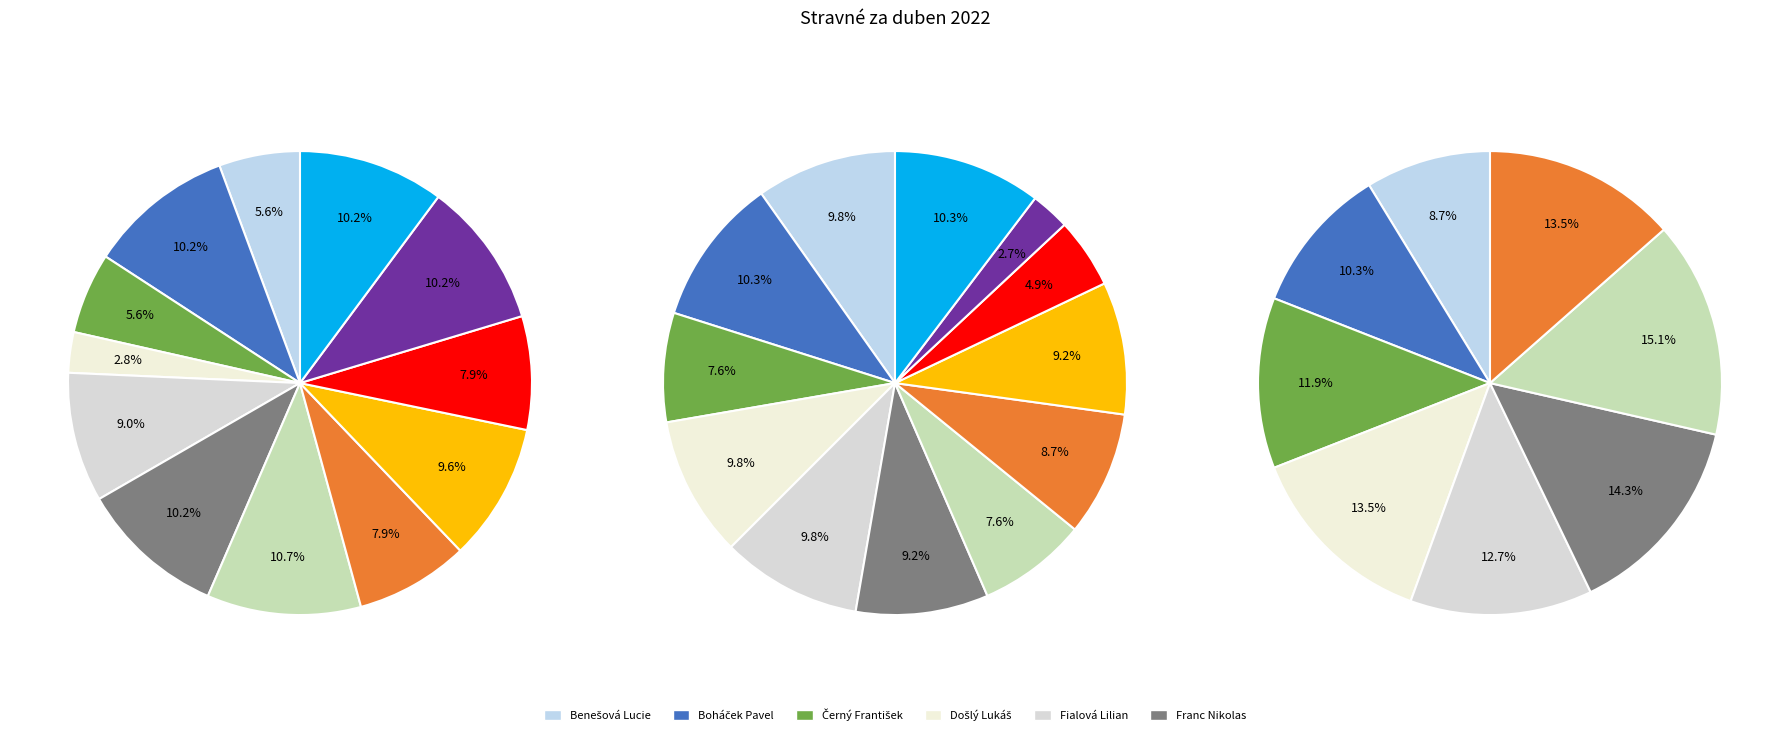

Which slice is the largest?

Forejtarová Sabina